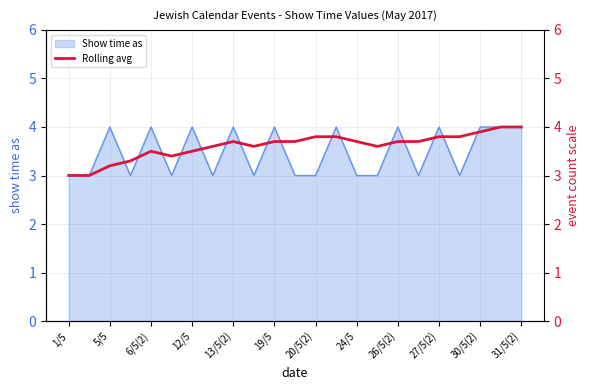

At which category does the chart reach its peak across all series?

21